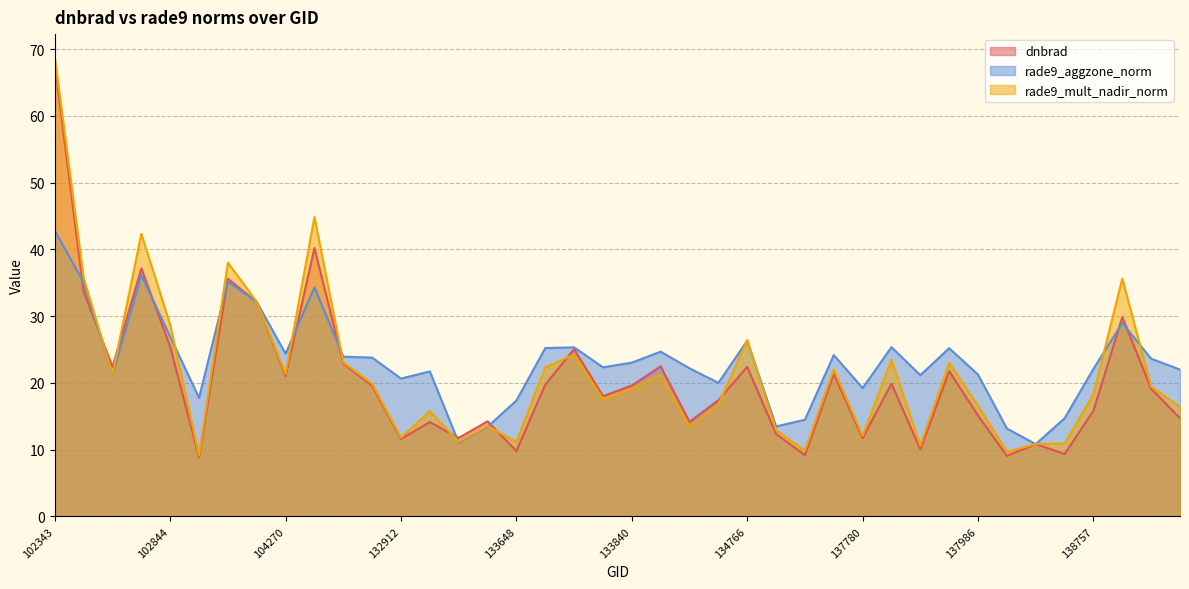

What are all the series names shown in the legend?

dnbrad, rade9_aggzone_norm, rade9_mult_nadir_norm